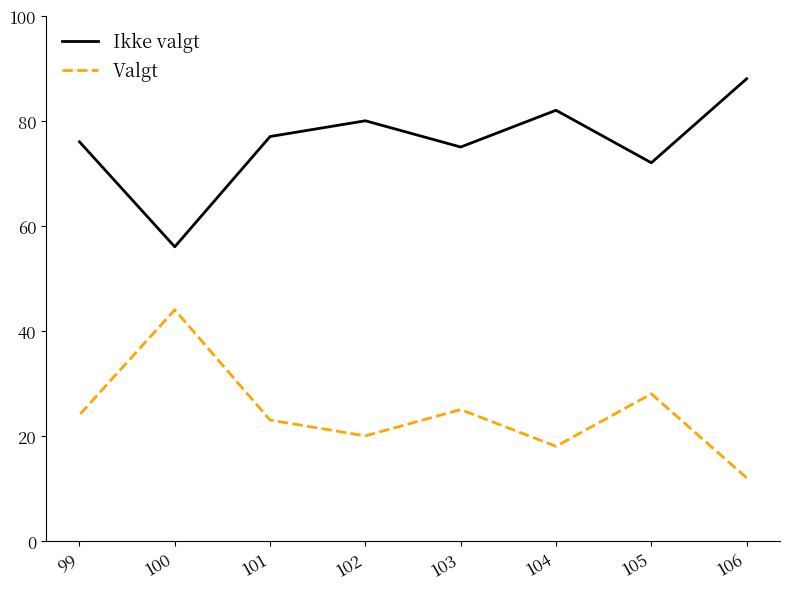

In Ikke valgt, how many points are higher than both neighbors (excluding endpoints)?

2